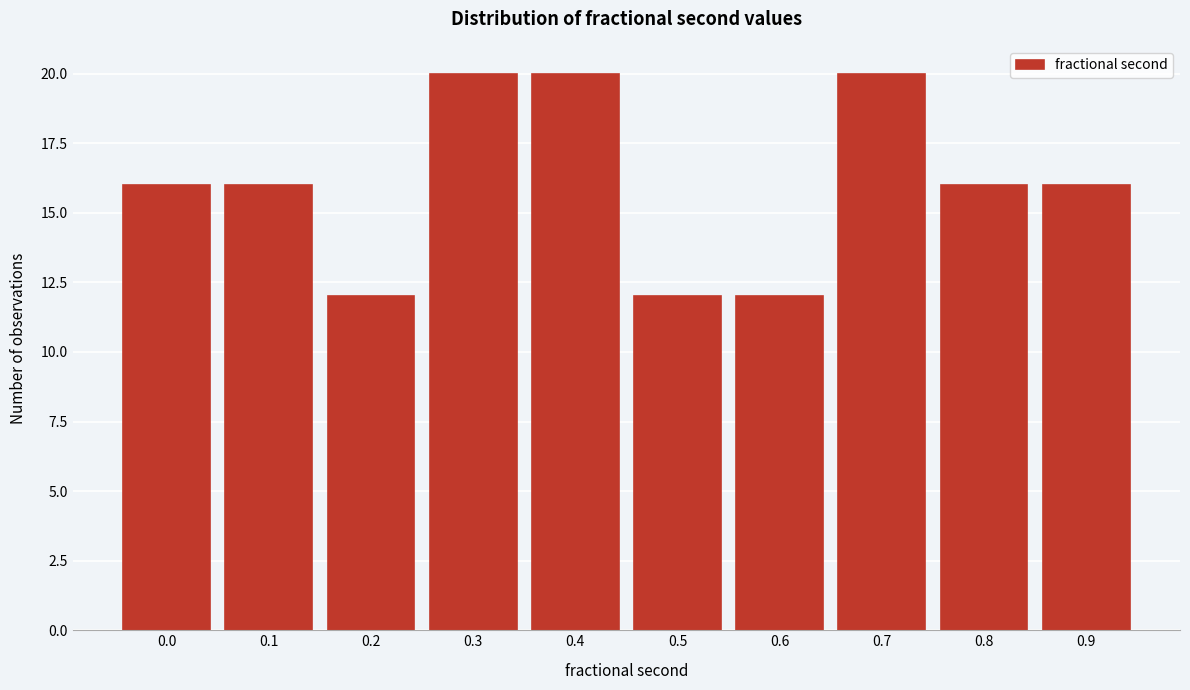

Reading left to right, extract all data points from this chart.

16	16	12	20	20	12	12	20	16	16